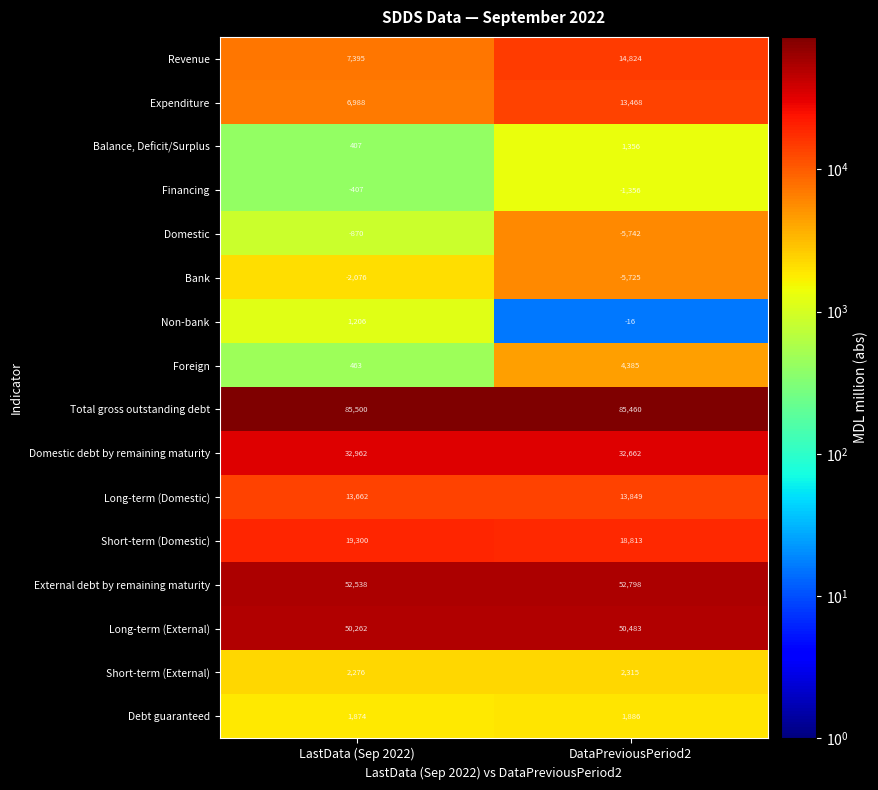

What is the greatest value displayed?

85500